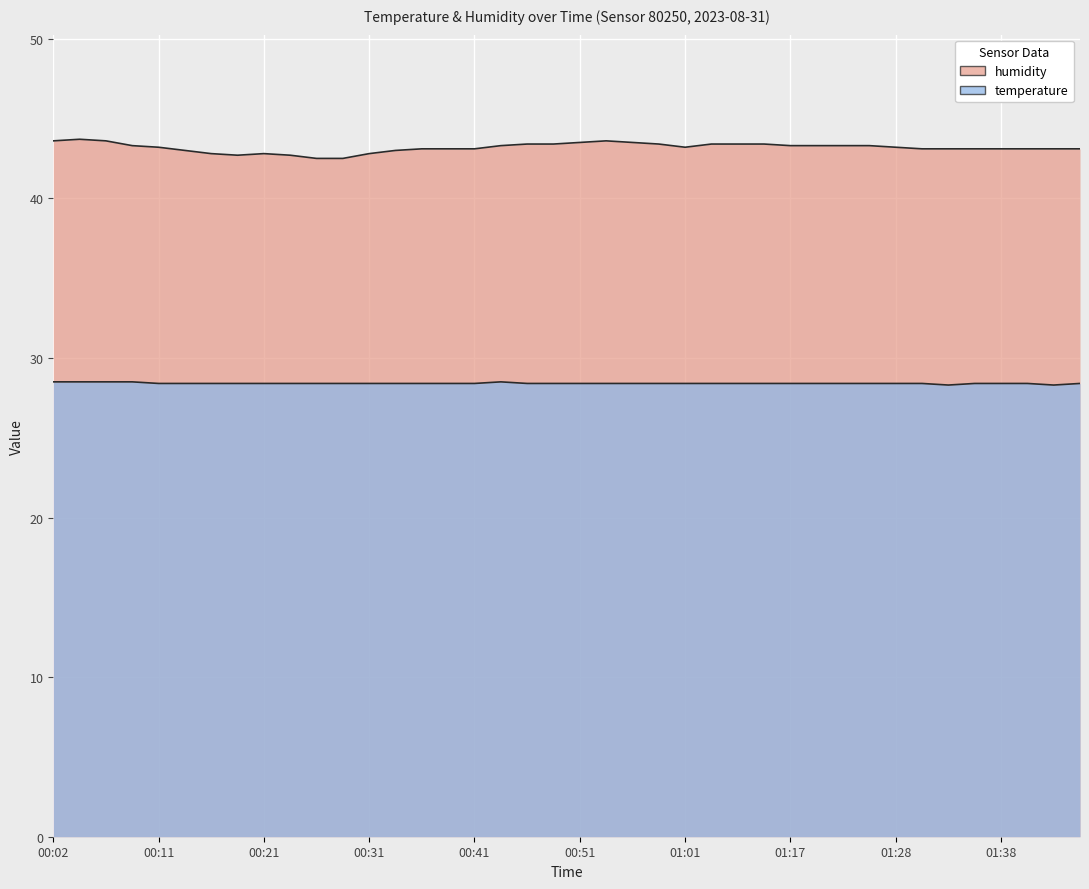

What is the difference between the maximum and minimum values in the temperature series?

0.2